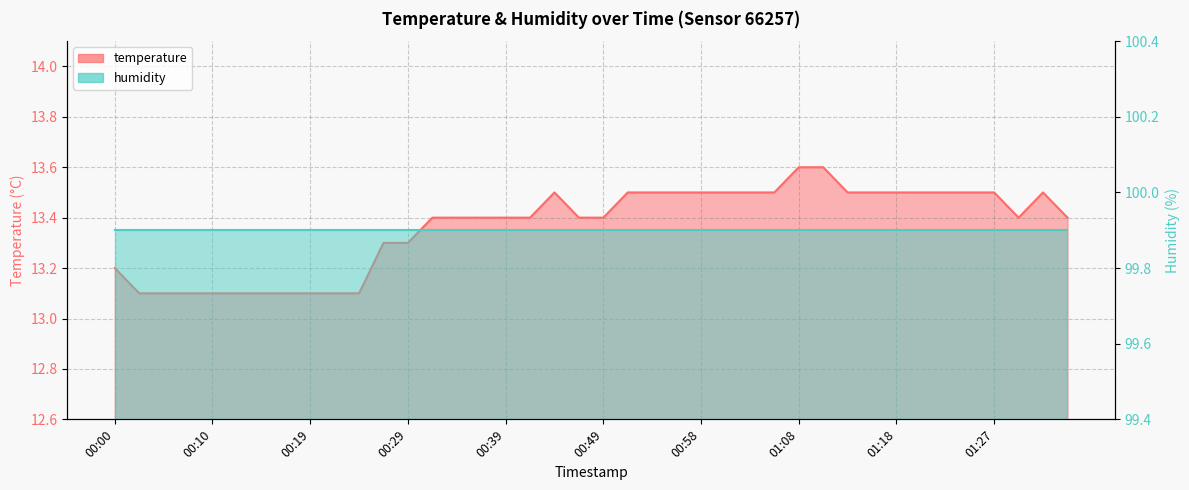

What value does the data have at 00:58?

13.5